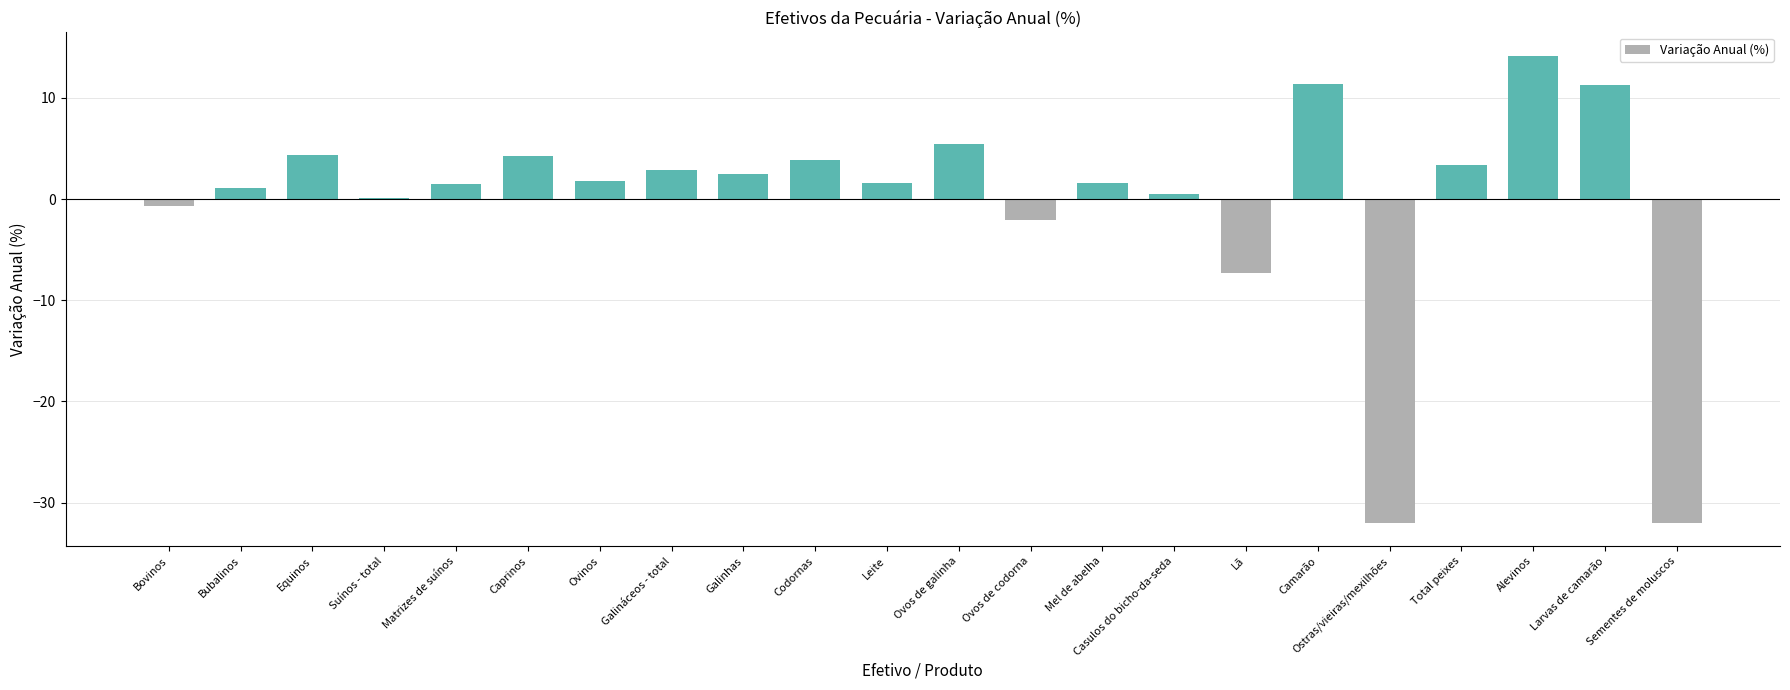

Which category has the highest value across all series?

Alevinos